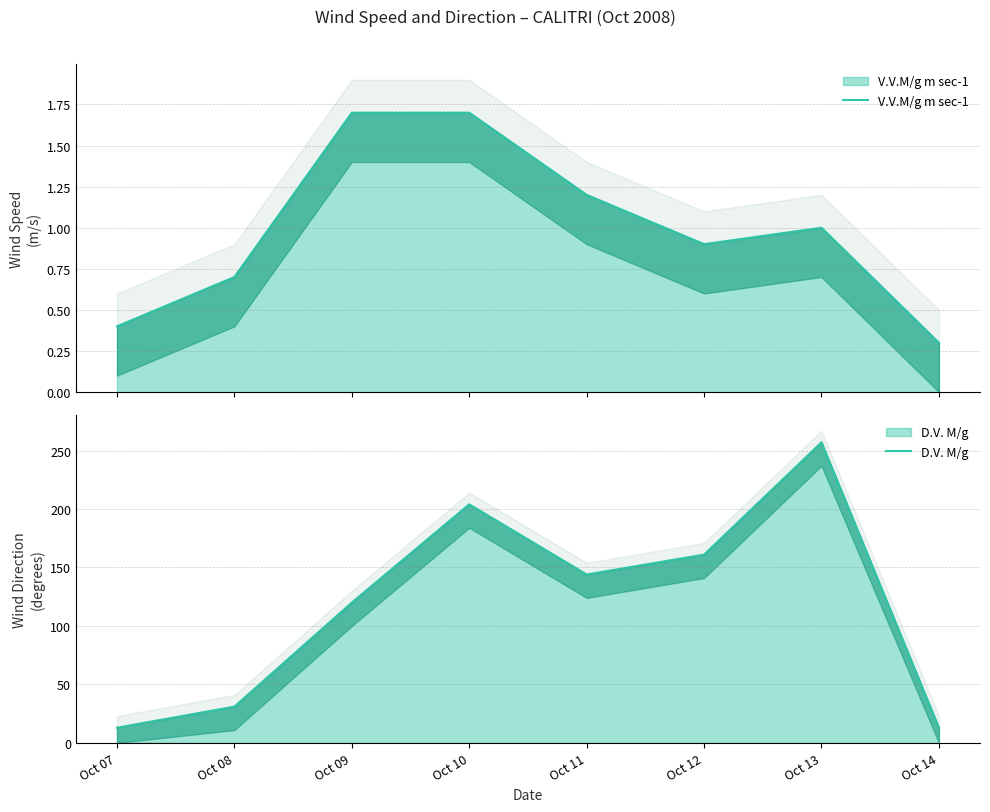

What is the average value of the D.V. M/g series?

117.9